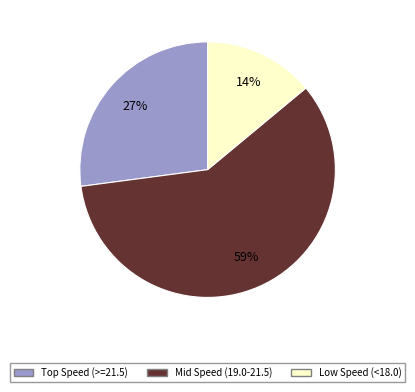

To the nearest percent, what is the difference between the largest and smallest slice percentages?

45%